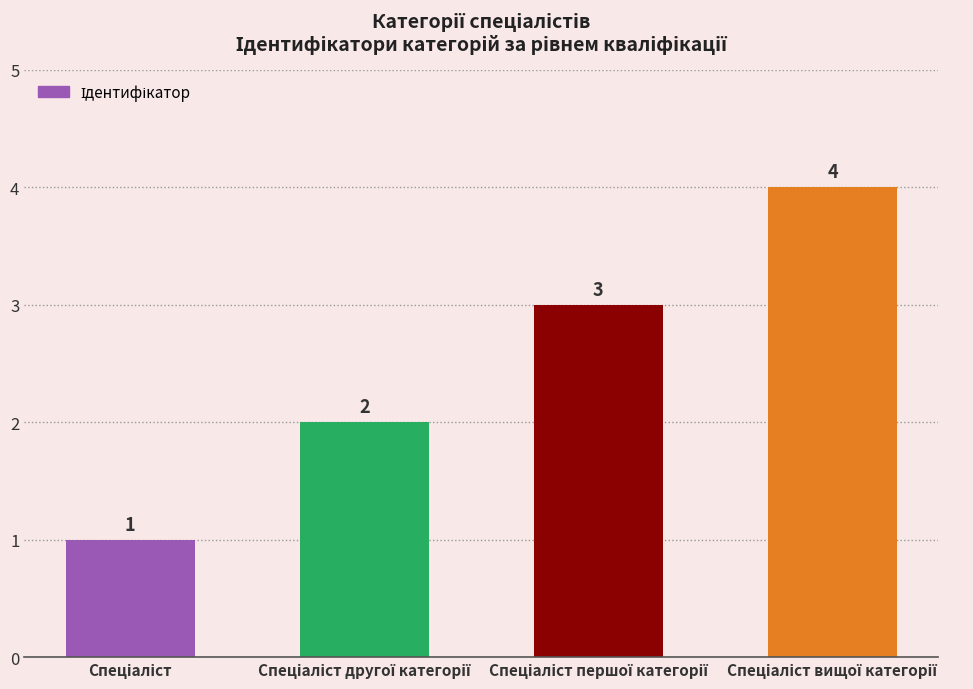

What is the difference between the maximum and minimum values?

3